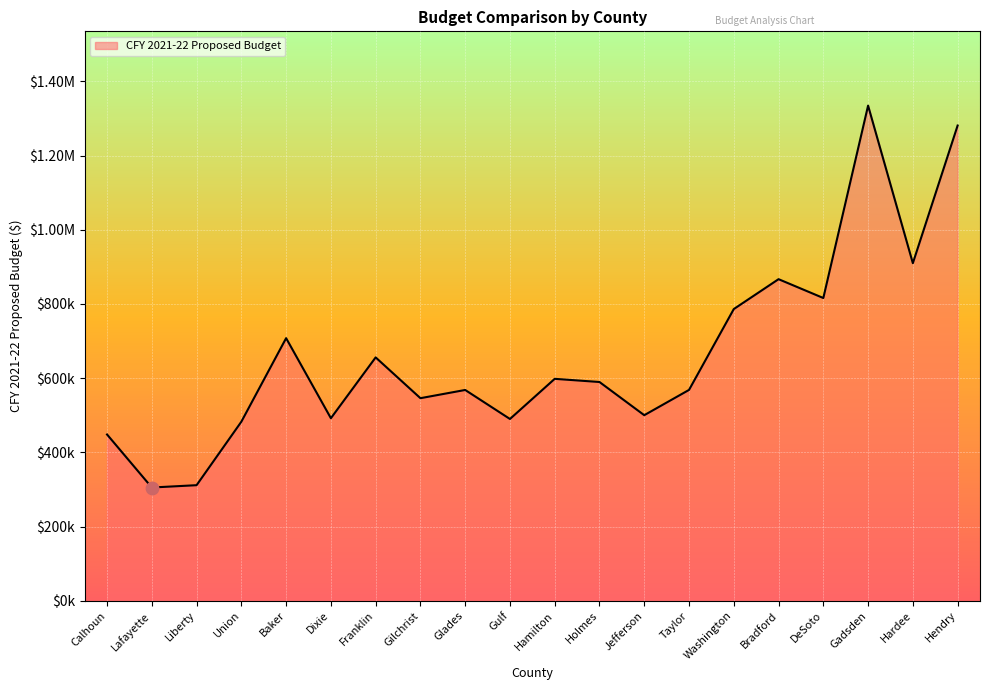

Which has a higher value, Gadsden or Union?

Gadsden